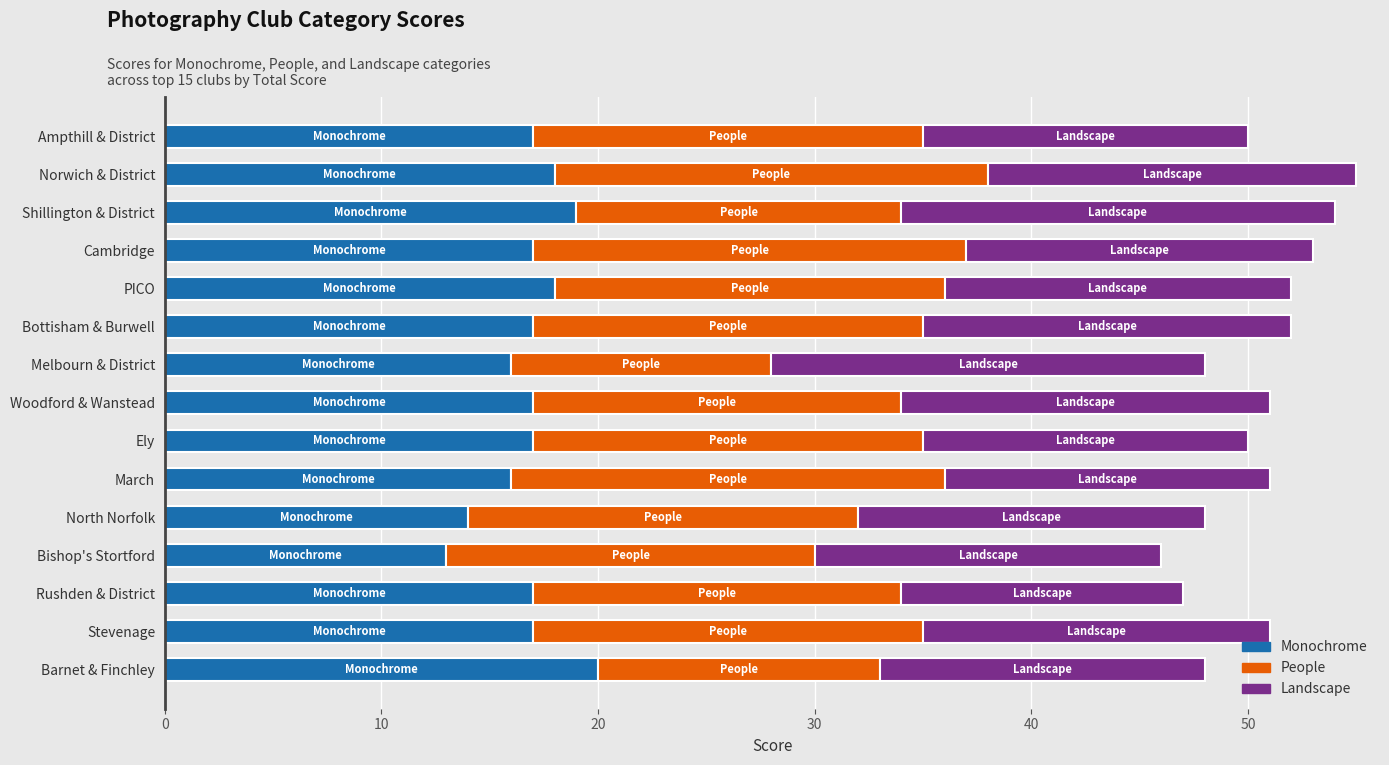

What is the sum of all Monochrome values?

253